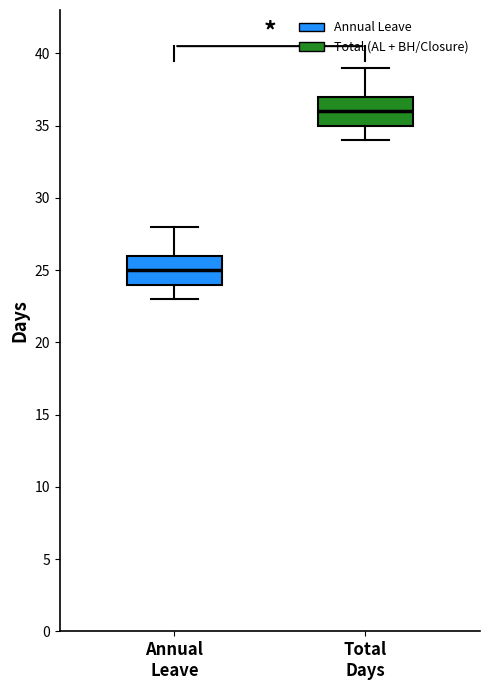

Reading left to right, transcribe this box plot: for each box, give where its median line is, the range the box spans, and where its two whiskers end, as read against the y-axis. The values are not printed on the chart, so give them approximately, as read against the axis.

Annual Leave: median 25, box 24 to 26, whiskers 23 to 28
Total Days: median 36, box 35 to 37, whiskers 34 to 39